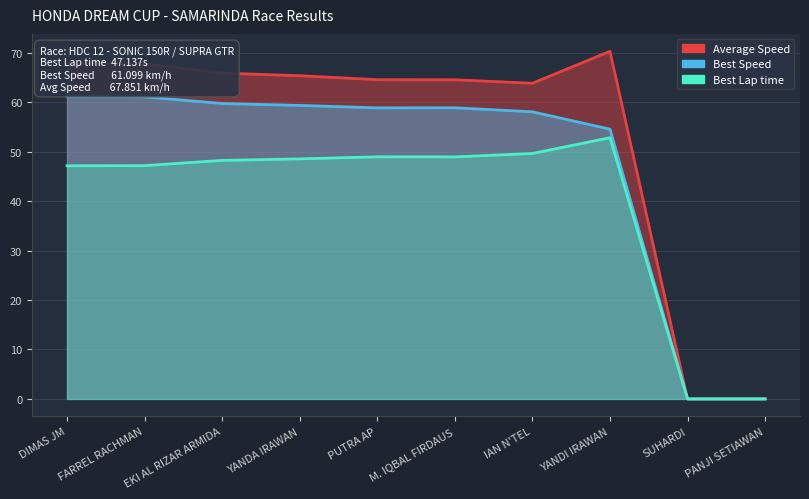

Does the chart have visible grid lines?

Yes